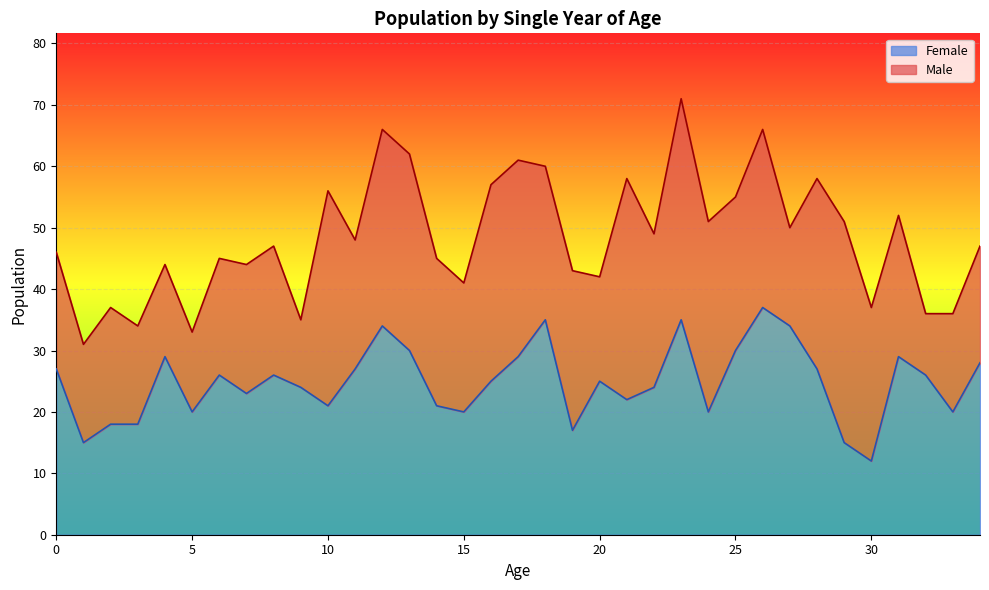

What is the change in value from 0 to 8?

-1